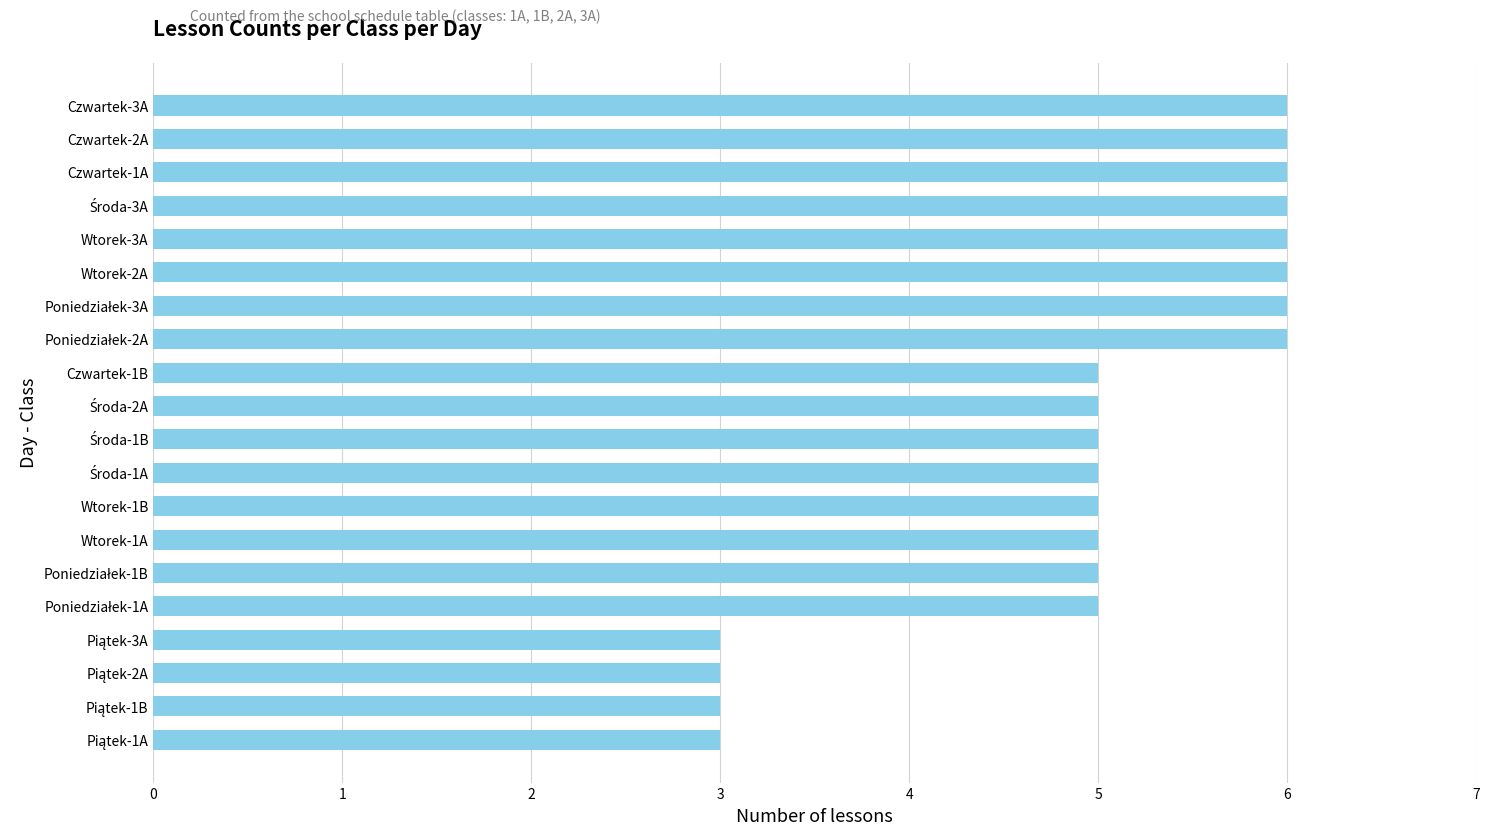

Reading bottom to top, transcribe all the data shown in this chart.

3	3	3	3	5	5	5	5	5	5	5	5	6	6	6	6	6	6	6	6